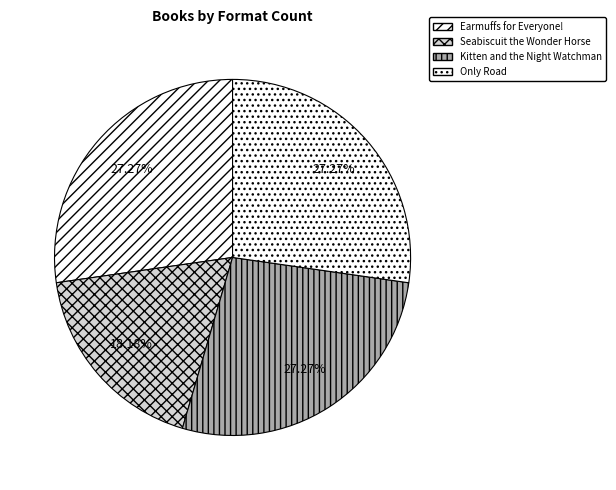

To the nearest percent, what is the combined percentage of Only Road and Seabiscuit the Wonder Horse?

45%